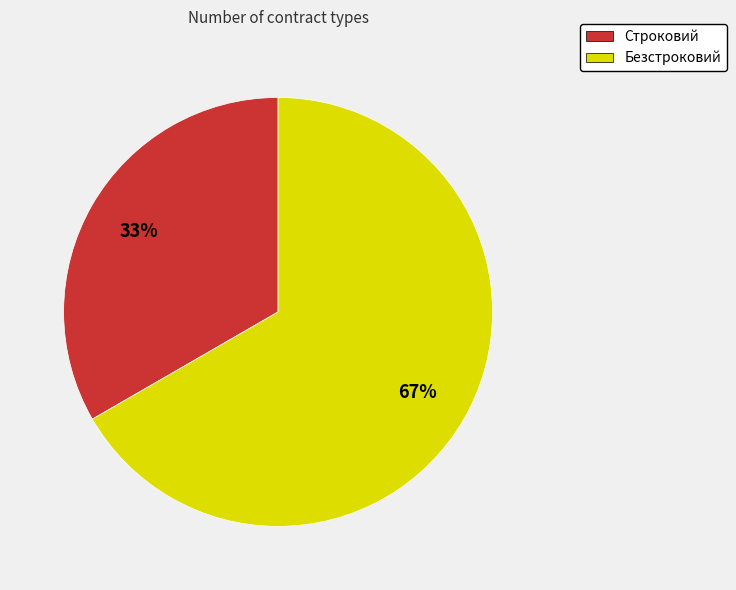

Which category accounts for the majority?

Безстроковий